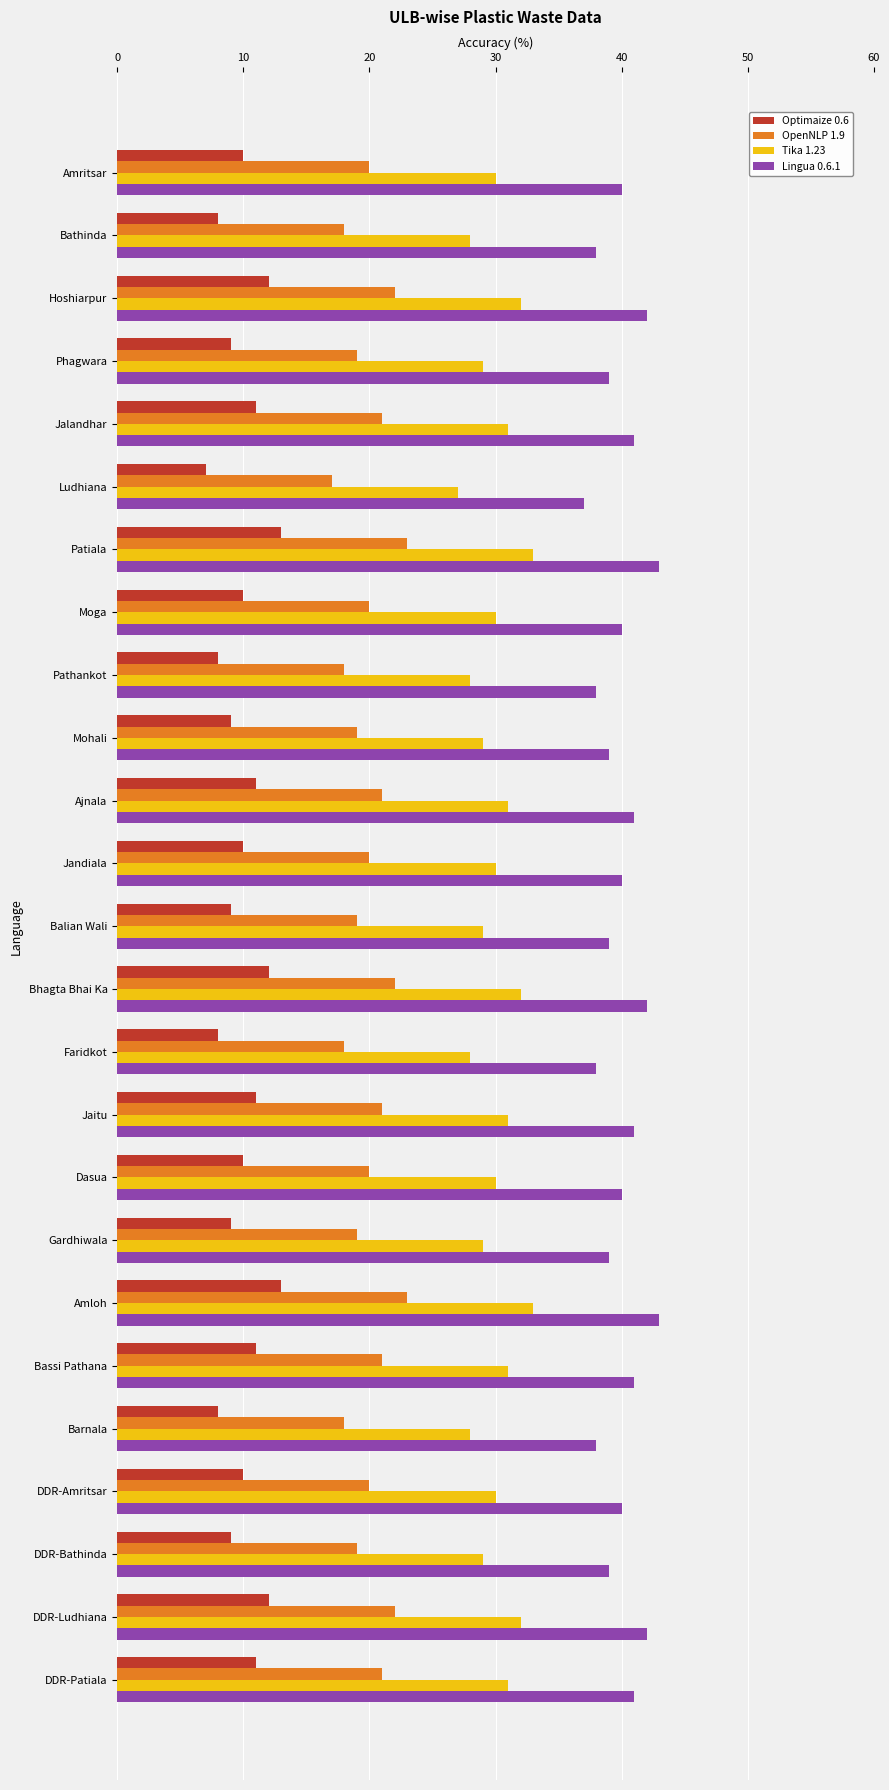

List the series in order of their peak value, lowest first.

Optimaize 0.6, OpenNLP 1.9, Tika 1.23, Lingua 0.6.1